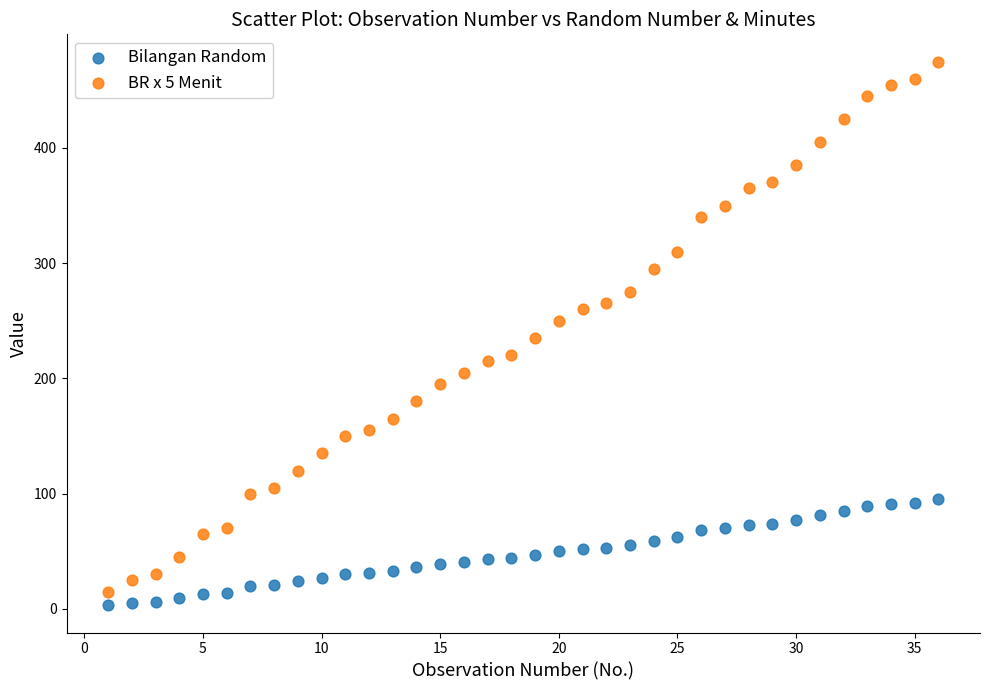

Which series has the largest Y range (max minus min)?

BR x 5 Menit